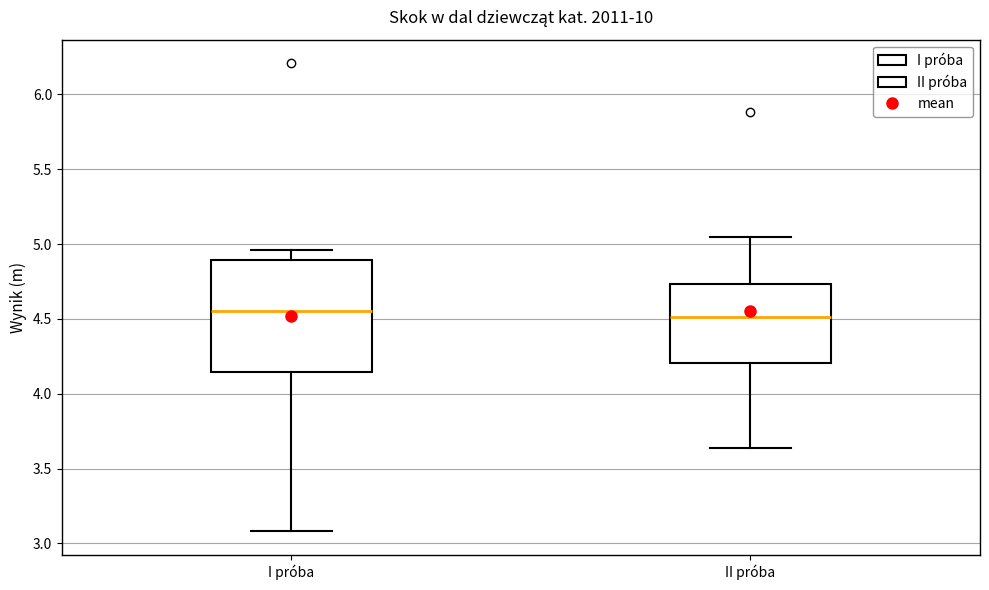

Reading left to right, read every box against the y-axis: the position of its median line, the range the box covers, and the ends of its whiskers. The values are not printed on the chart, so give them approximately, as read against the axis.

I próba: median 4.55, box 4.15 to 4.90, whiskers 3.10 to 4.95
II próba: median 4.50, box 4.20 to 4.75, whiskers 3.65 to 5.05